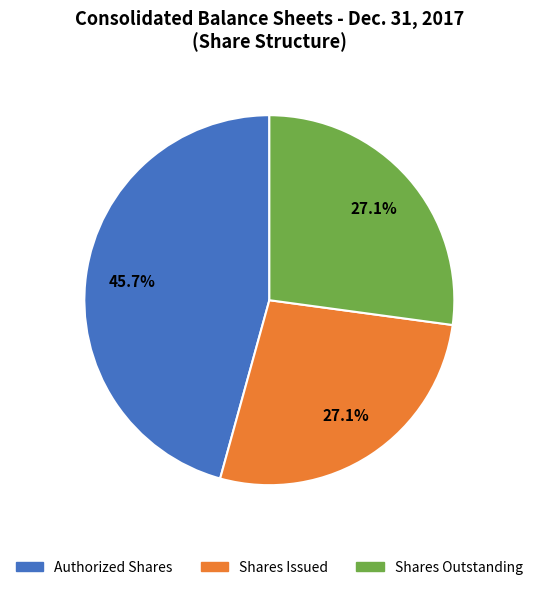

Does Shares Outstanding represent more than half of the total?

No